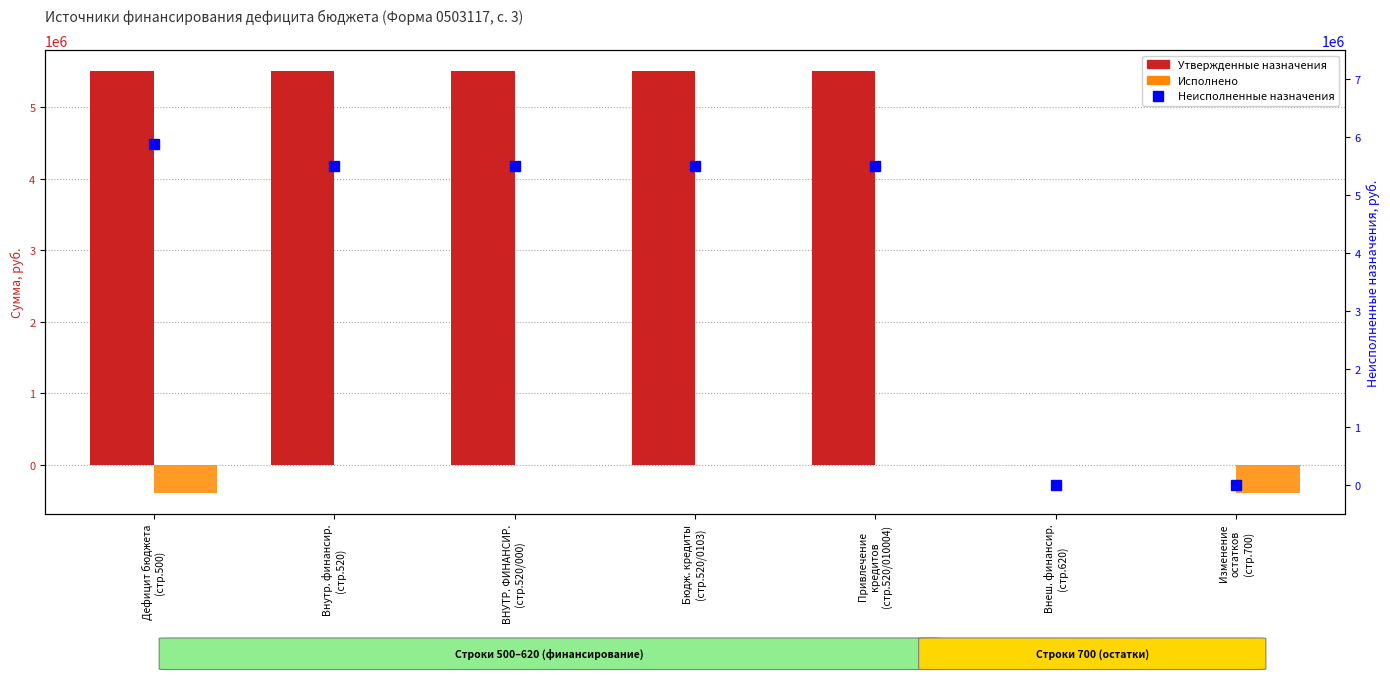

What is the total value across all series at Изменение
остатков
(стр.700)?

-390475.9